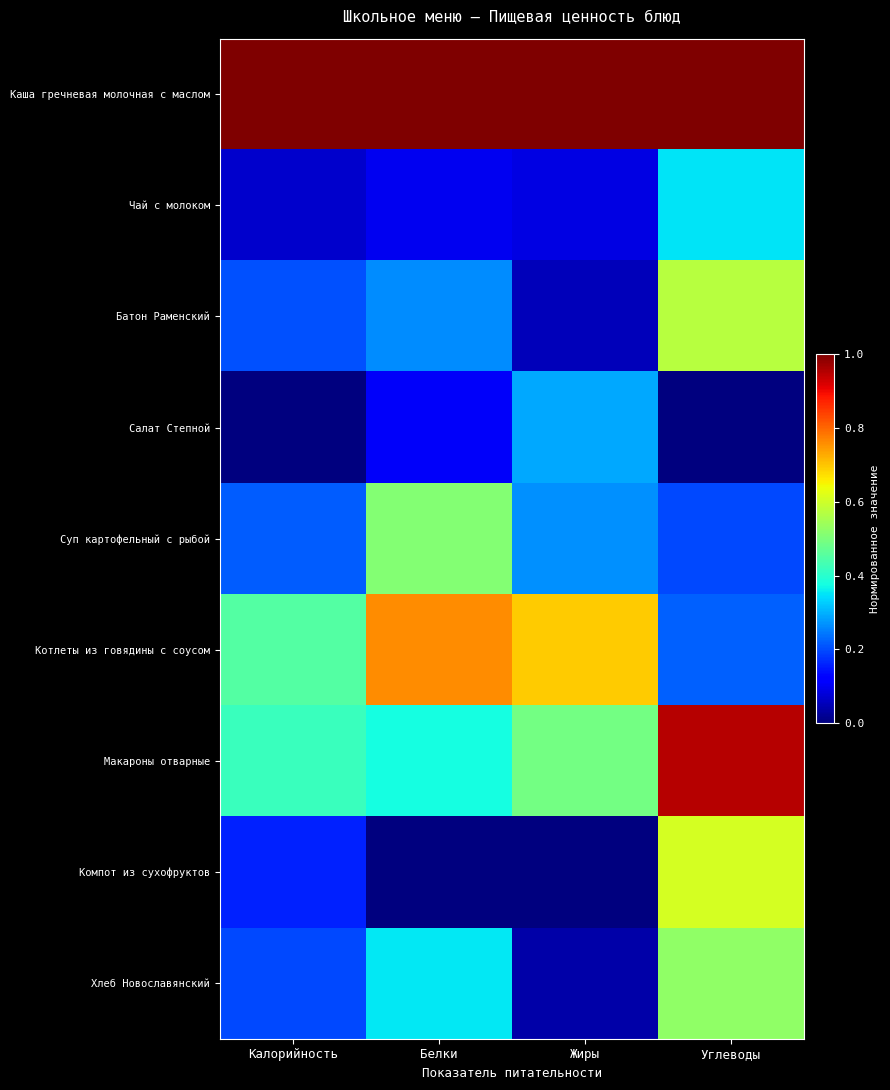

Reading right to left, transcribe all the data shown in this chart.

Каша гречневая молочная с маслом: Углеводы=1.0	Жиры=1.0	Белки=1.0	Калорийность=1.0
Чай с молоком: Углеводы=0.4	Жиры=0.1	Белки=0.1	Калорийность=0.1
Батон Раменский: Углеводы=0.6	Жиры=0.1	Белки=0.3	Калорийность=0.2
Салат Степной: Углеводы=0.0	Жиры=0.3	Белки=0.1	Калорийность=0.0
Суп картофельный с рыбой: Углеводы=0.2	Жиры=0.3	Белки=0.5	Калорийность=0.2
Котлеты из говядины с соусом: Углеводы=0.2	Жиры=0.7	Белки=0.8	Калорийность=0.5
Макароны отварные: Углеводы=0.9	Жиры=0.5	Белки=0.4	Калорийность=0.4
Компот из сухофруктов: Углеводы=0.6	Жиры=0.0	Белки=0.0	Калорийность=0.2
Хлеб Новославянский: Углеводы=0.5	Жиры=0.0	Белки=0.4	Калорийность=0.2